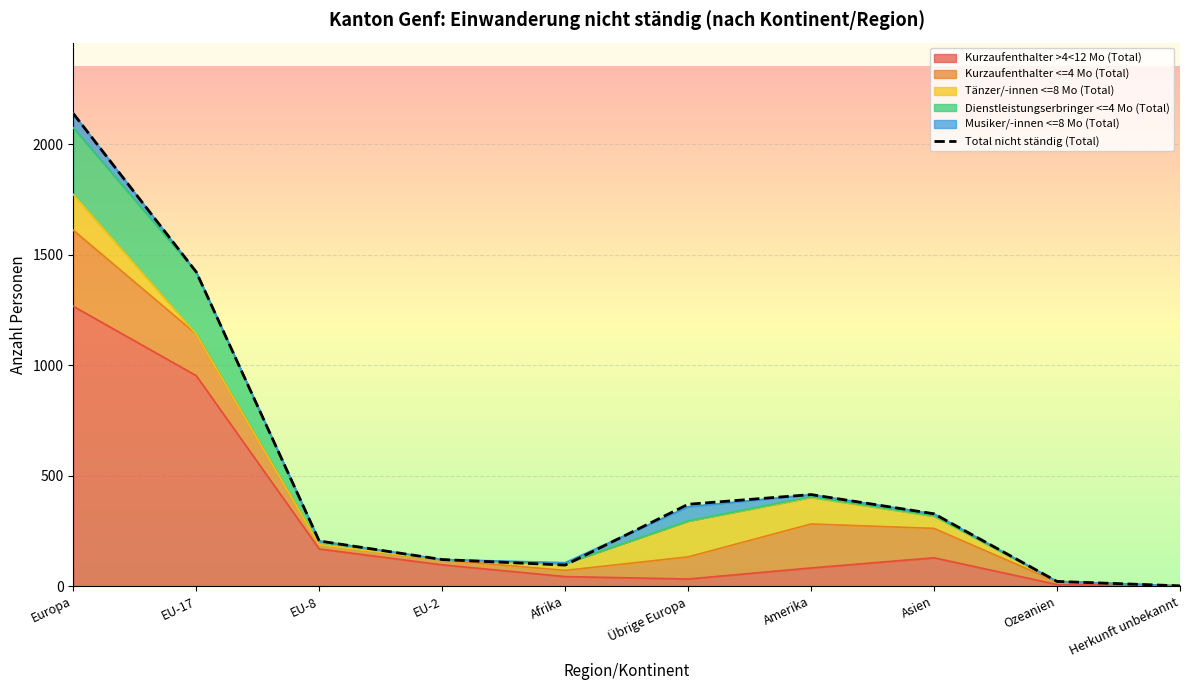

List the labels in order of value, largest first.

Europa, EU-17, Amerika, Übrige Europa, Asien, EU-8, EU-2, Afrika, Ozeanien, Herkunft unbekannt